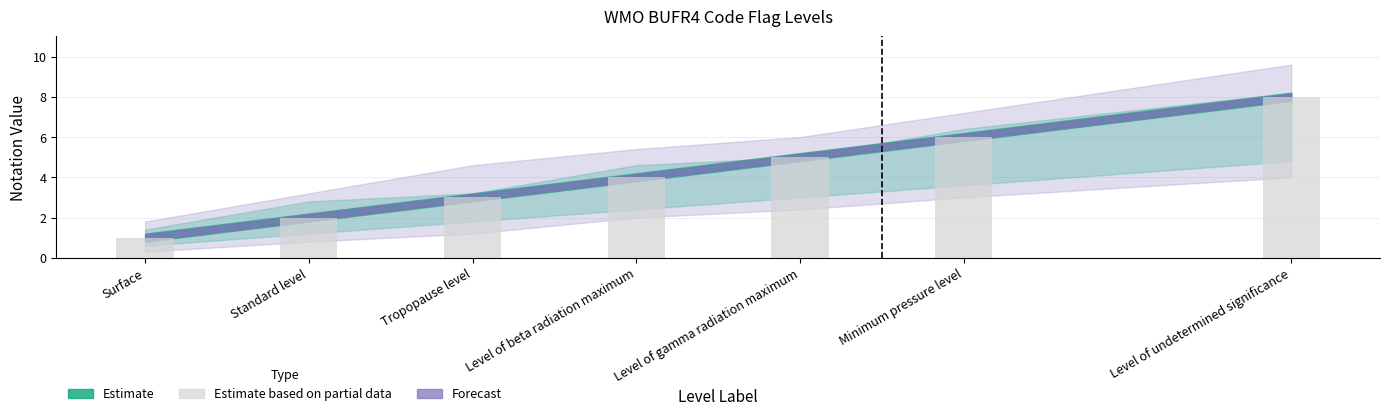

What position from the left is Level of undetermined significance?

7